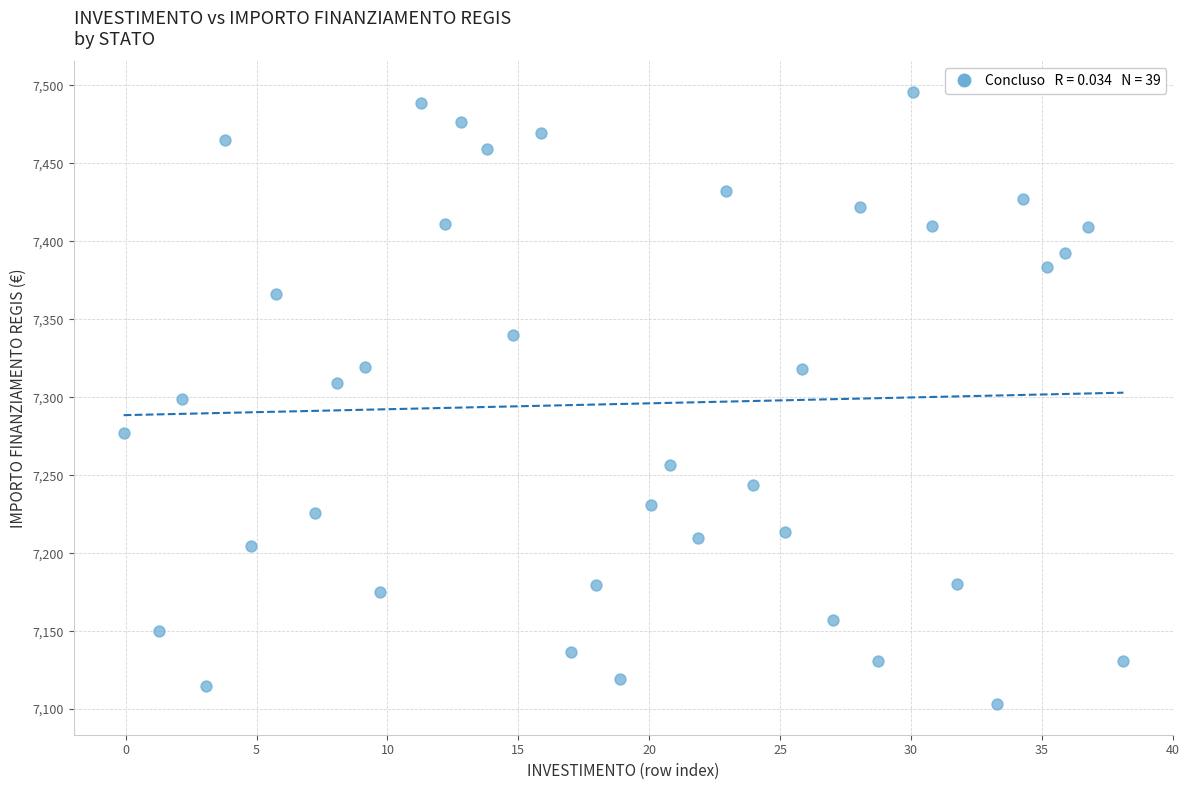

What is the range of X values (max minus min)?

38.2